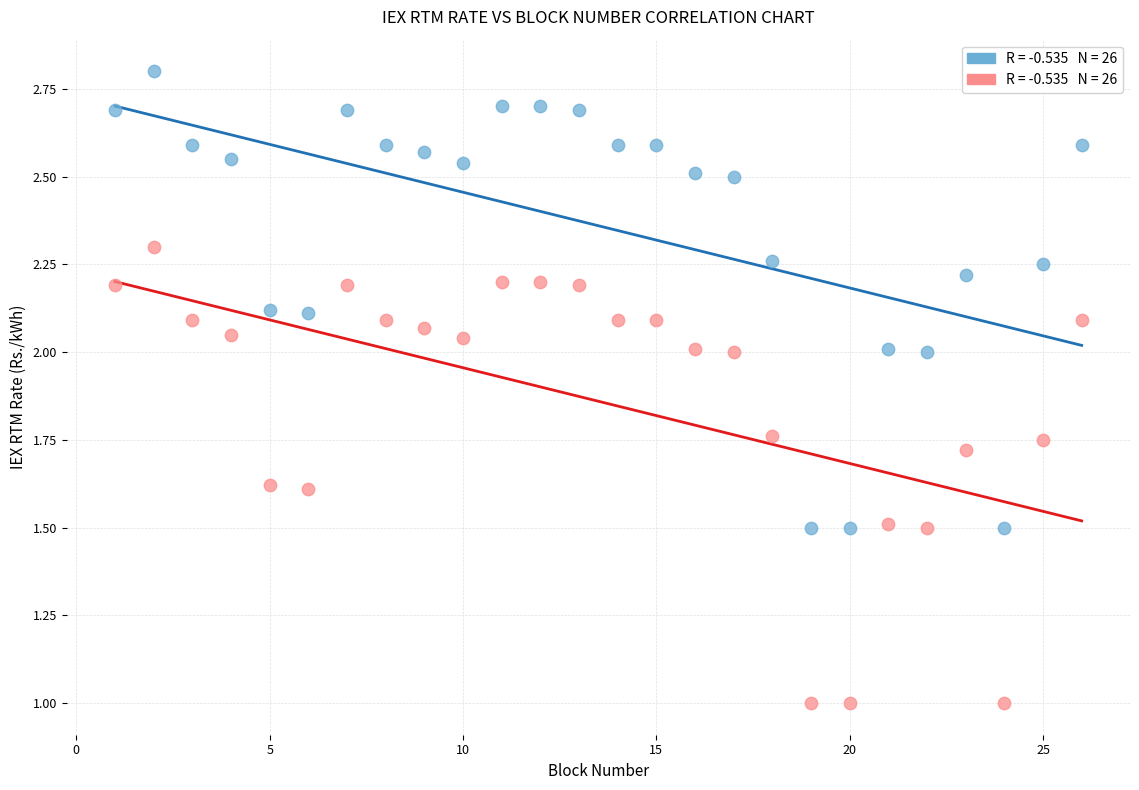

Across all data points, what is the range of X values (max minus min)?

25.0